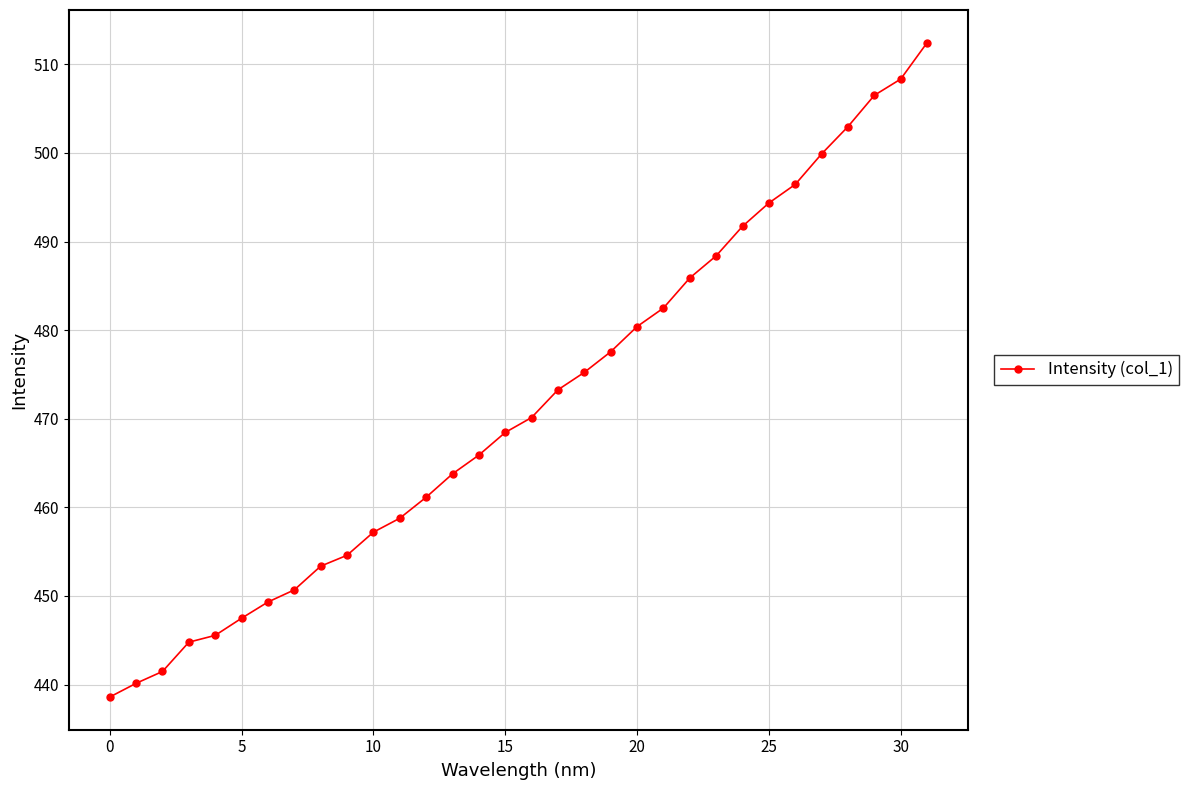

What is the difference between the maximum and second lowest values?

72.3